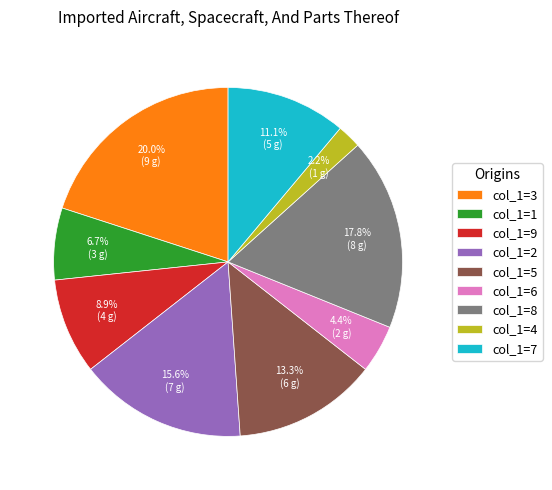

To the nearest percent, what is the average slice percentage?

11%